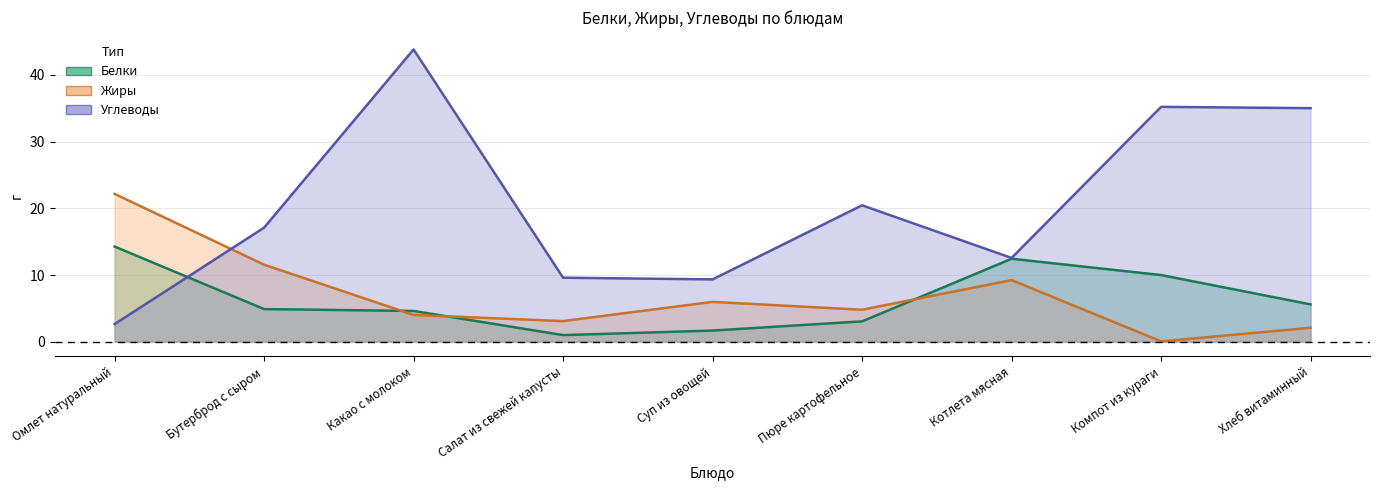

What is the spread (max minus min) of values at Котлета мясная?

3.3